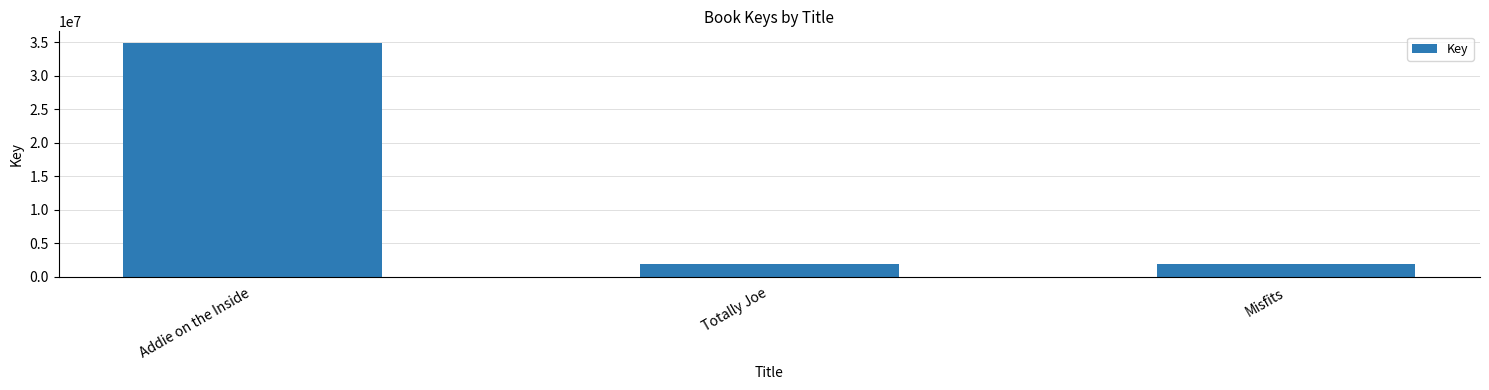

What is the difference between the values at Addie on the Inside and Misfits?

33091878